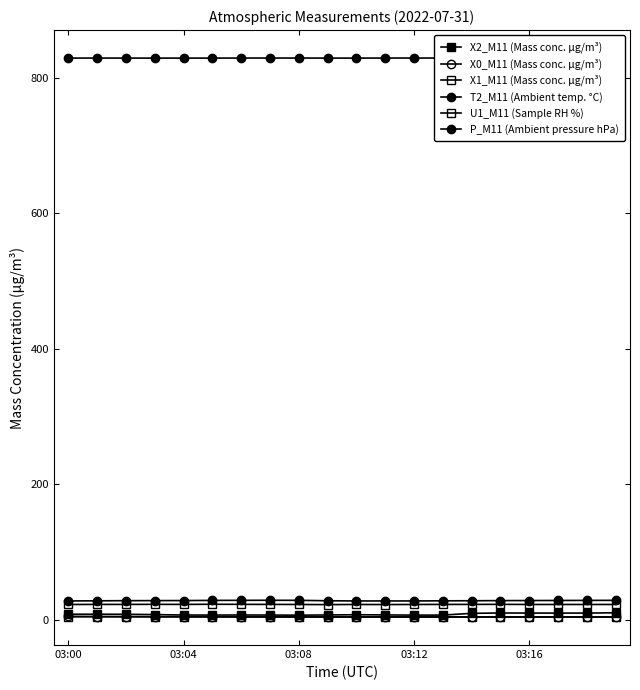

At which category does X2_M11 (Mass conc. μg/m³) reach its first local peak?

03:04